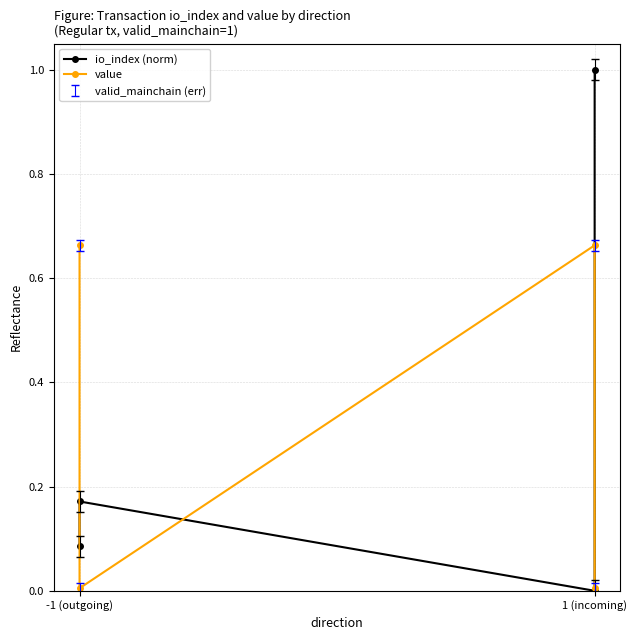

Reading right to left, extract all data points from this chart.

io_index (norm): 1.0	0.0	0.2	0.1
value: 0.0	0.7	0.0	0.7